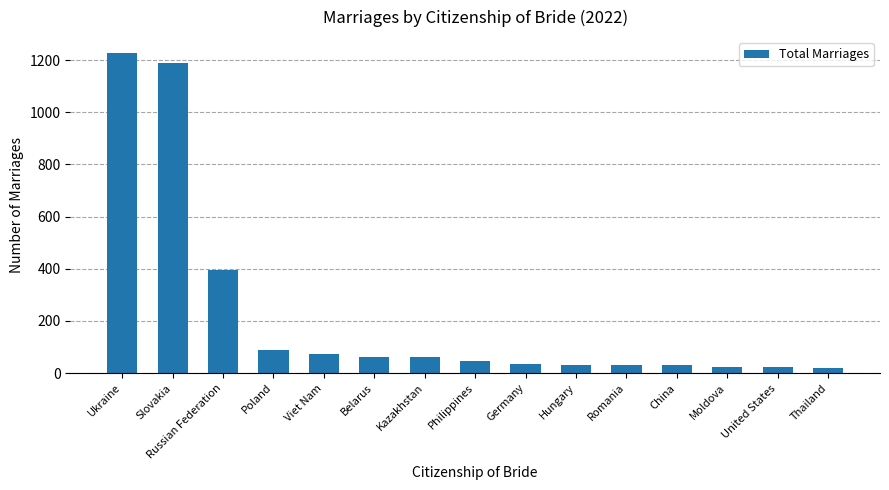

What is the change in value from Viet Nam to China?

-45